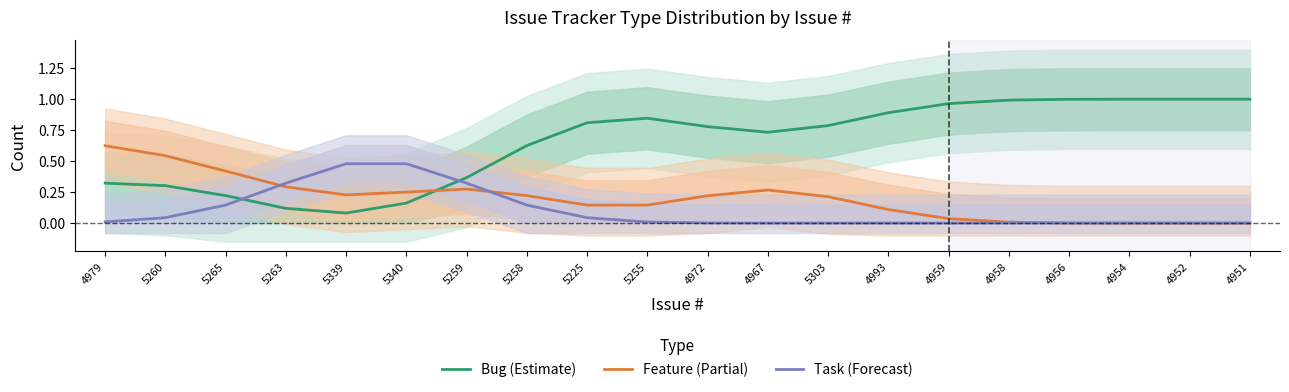

Rank the series by their average value, from lowest to highest.

Task (Forecast), Feature (Partial), Bug (Estimate)